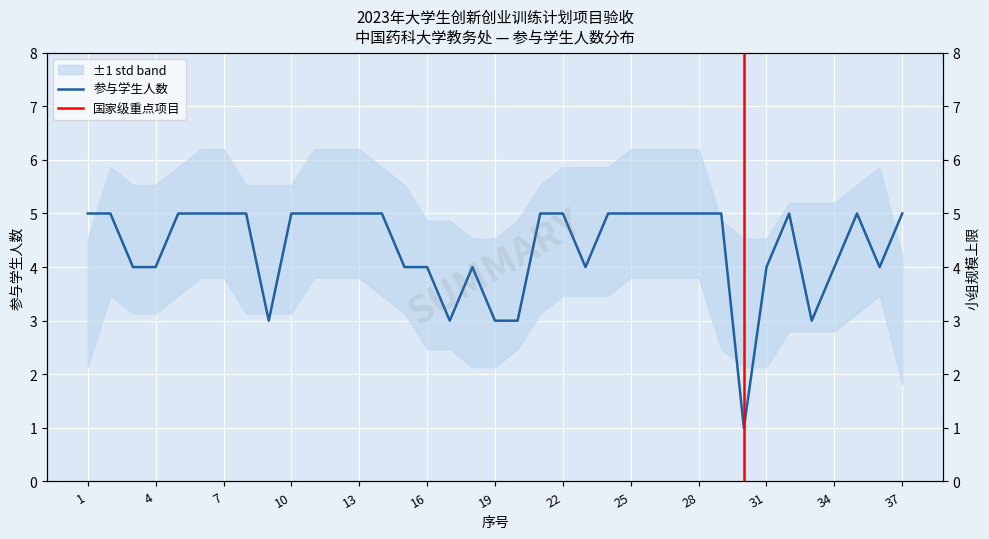

What is the sum of the values at 21 and 24?

10